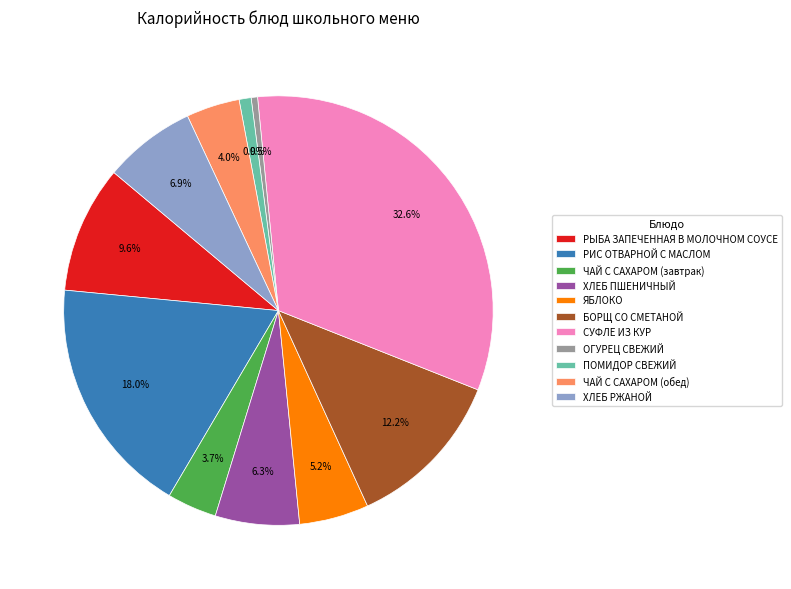

To the nearest percent, what portion does РЫБА ЗАПЕЧЕННАЯ В МОЛОЧНОМ СОУСЕ represent?

10%